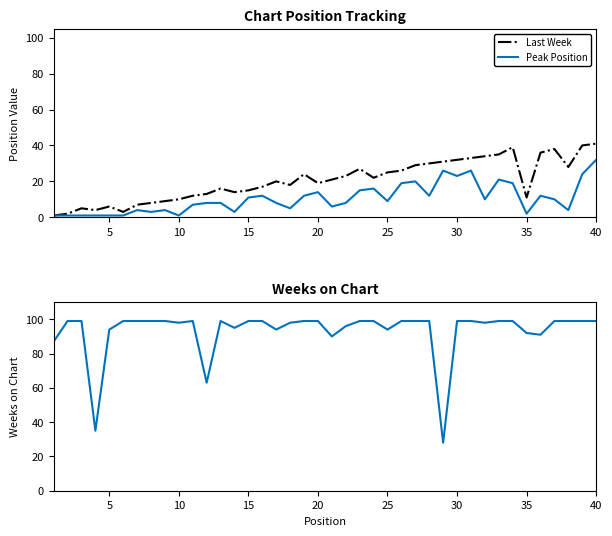

What is the sum of all Weeks on Chart values?

3728